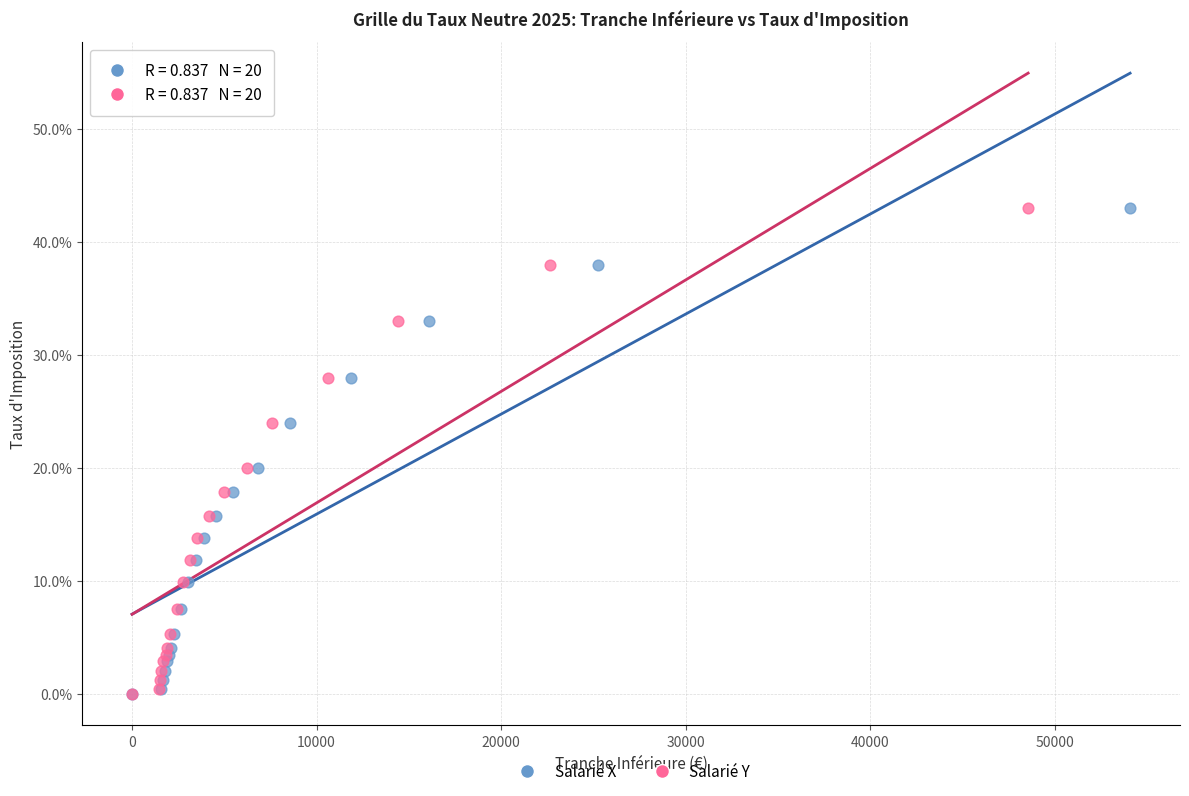

What are all the series names shown in the legend?

Salarié X, Salarié Y